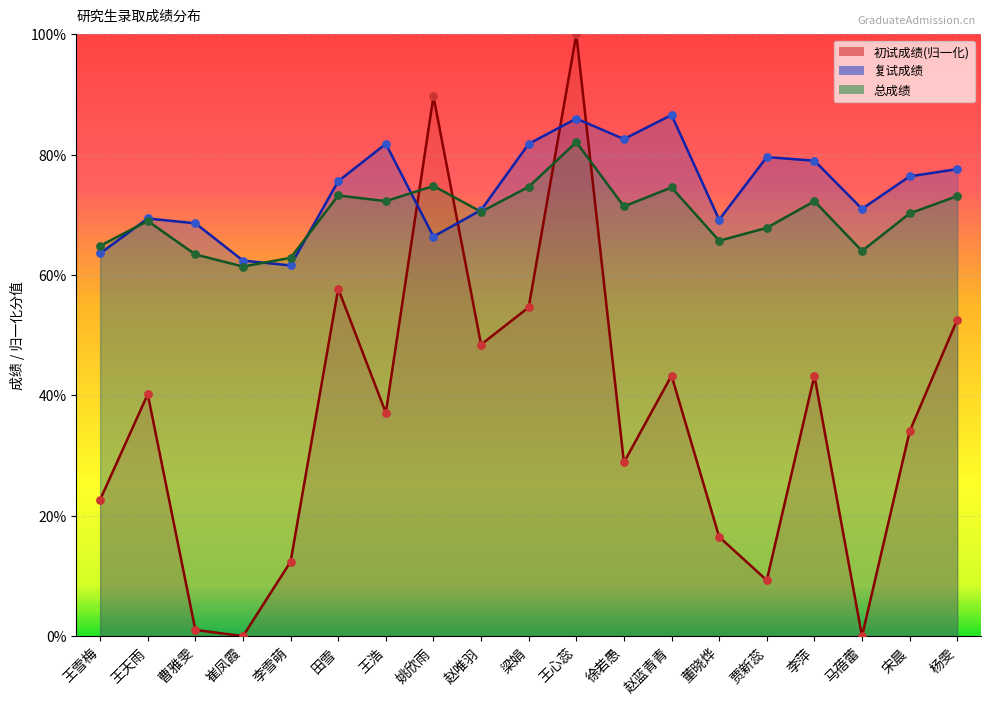

At which category is the sum across all series the highest?

王心蕊